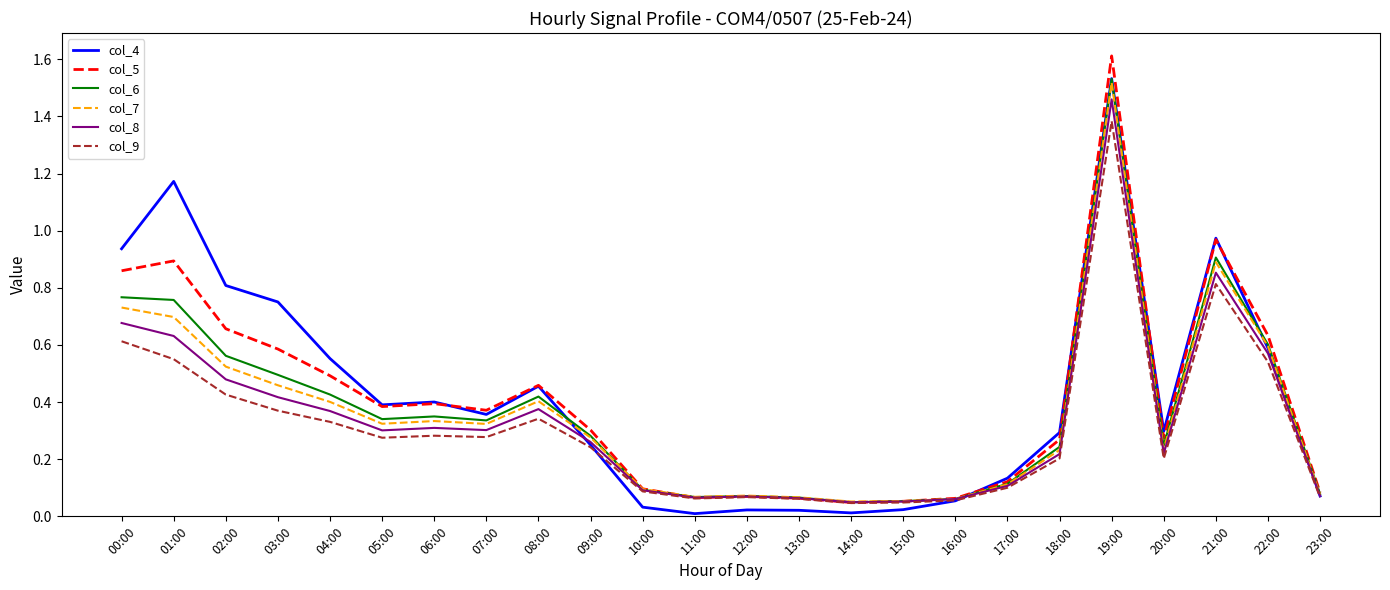

Between 00:00 and 21:00, which series saw the biggest shift?

col_9